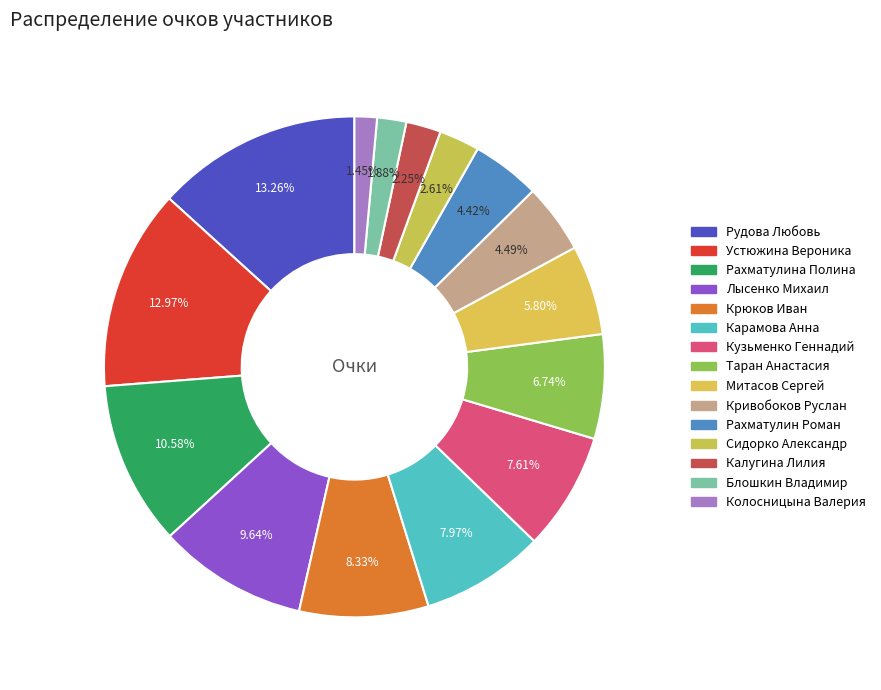

To the nearest percent, what is the difference between the Кривобоков Руслан and Калугина Лилия slice percentages?

2%